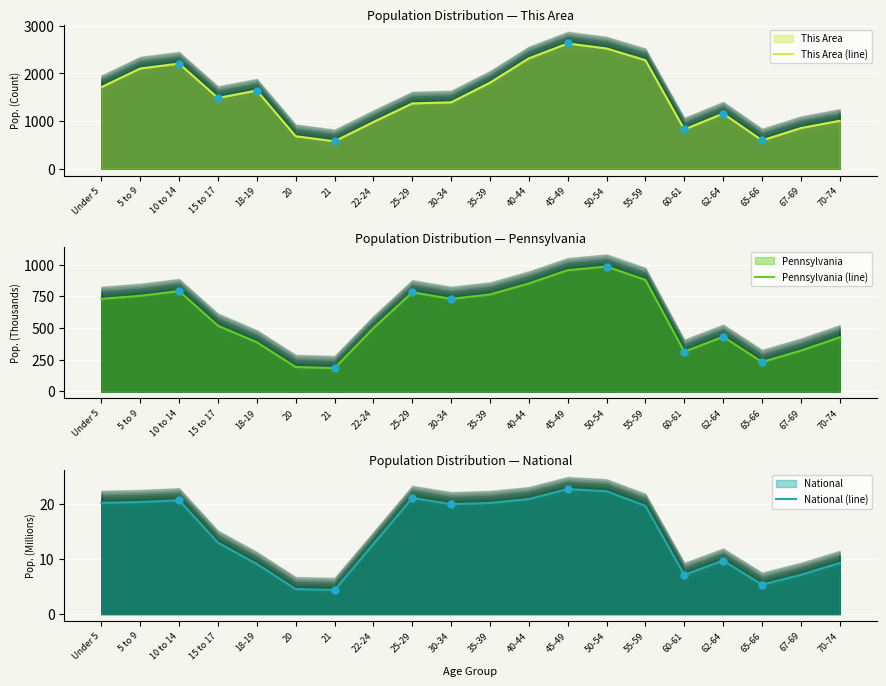

Is the value of Pennsylvania (line) at 18-19 greater than the value of This Area (line) at Under 5?

No